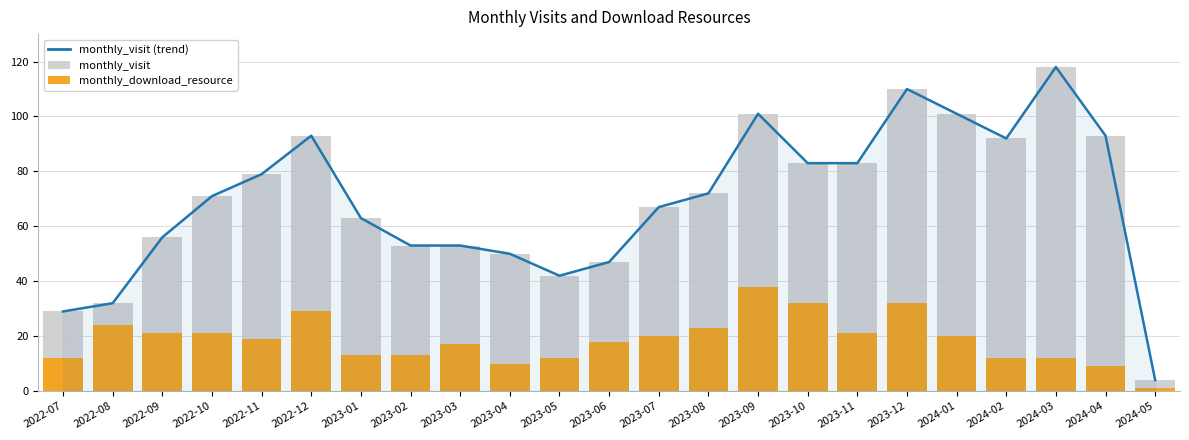

What is the minimum value shown in the chart?

1